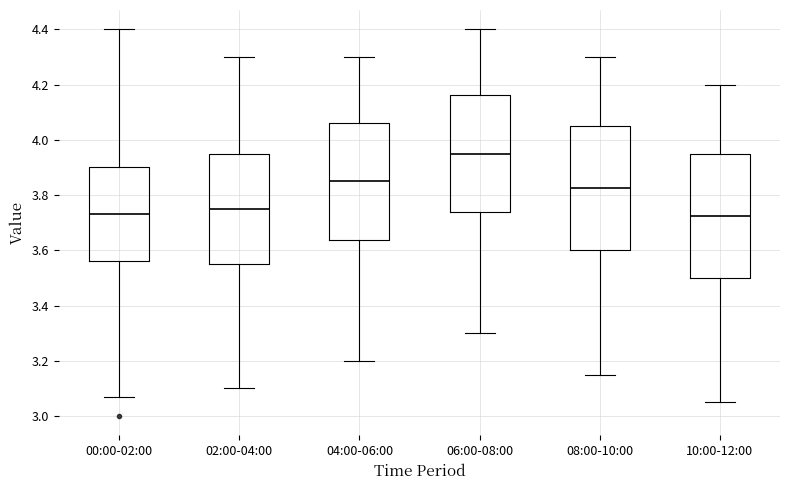

Reading left to right, read every box against the y-axis: the position of its median line, the range the box covers, and the ends of its whiskers. The values are not printed on the chart, so give them approximately, as read against the axis.

00:00-02:00: median 3.74, box 3.56 to 3.90, whiskers 3.08 to 4.40
02:00-04:00: median 3.76, box 3.56 to 3.96, whiskers 3.10 to 4.30
04:00-06:00: median 3.86, box 3.64 to 4.06, whiskers 3.20 to 4.30
06:00-08:00: median 3.96, box 3.74 to 4.16, whiskers 3.30 to 4.40
08:00-10:00: median 3.82, box 3.60 to 4.06, whiskers 3.16 to 4.30
10:00-12:00: median 3.72, box 3.50 to 3.96, whiskers 3.06 to 4.20